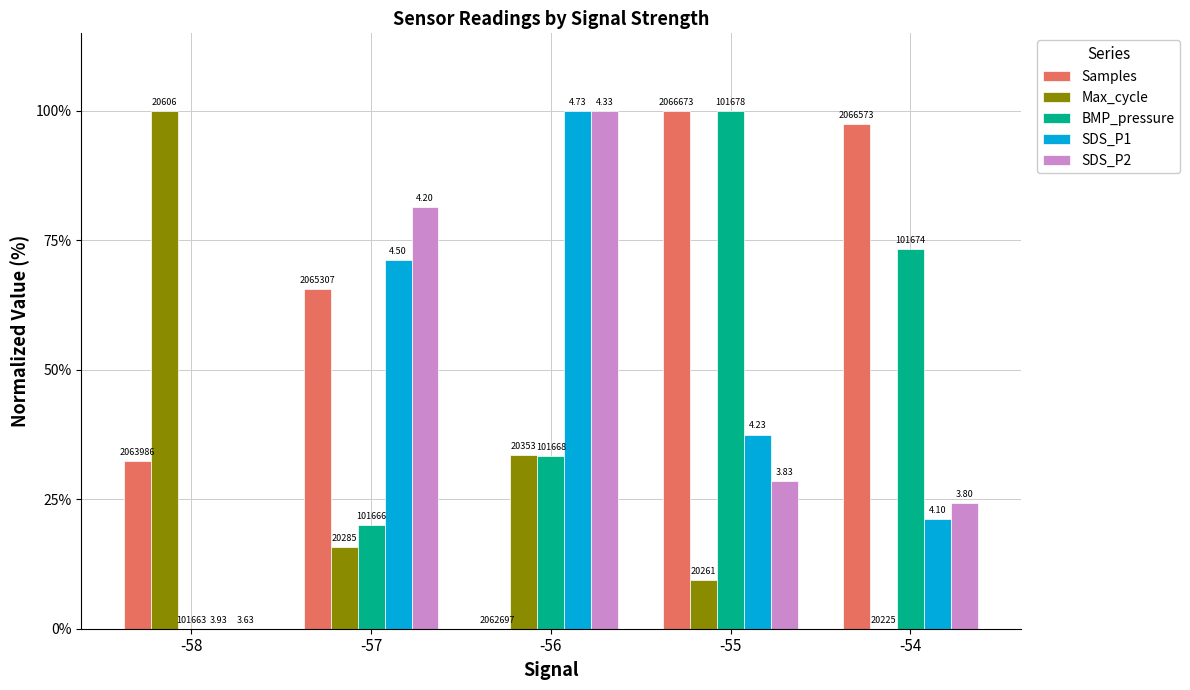

Does the chart contain stacked bars?

No